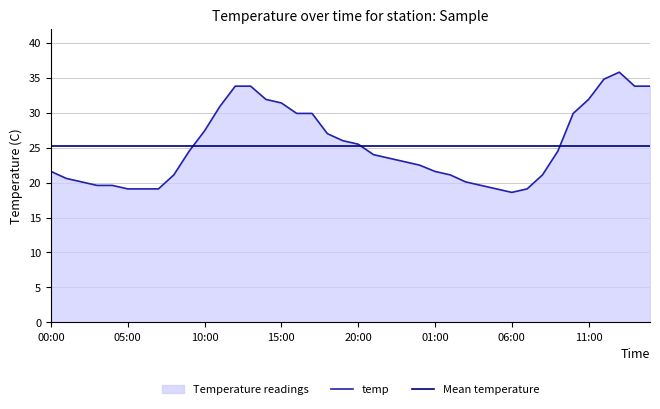

Which series has the largest range (max minus min)?

temp